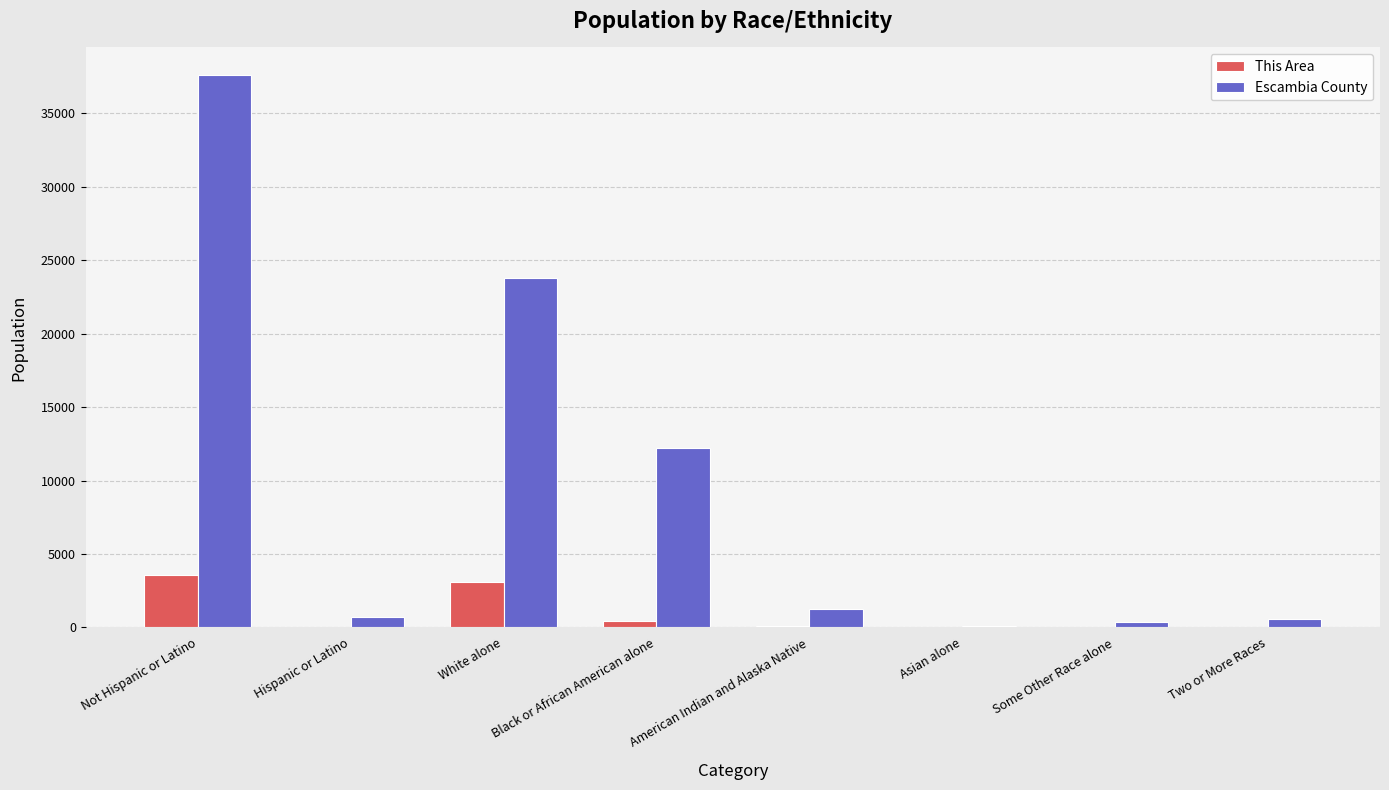

Which category has the highest value across all series?

Not Hispanic or Latino